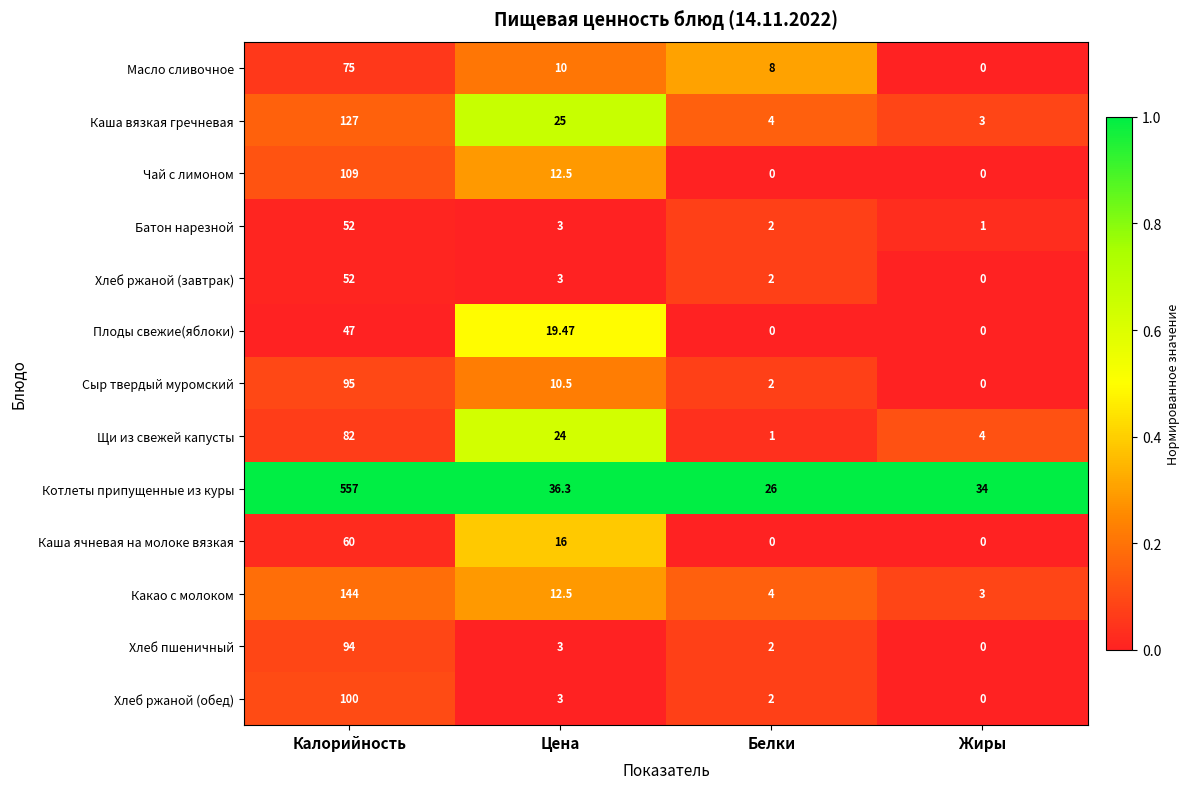

Which category has the lowest value in the Котлеты припущенные из куры series?

Белки